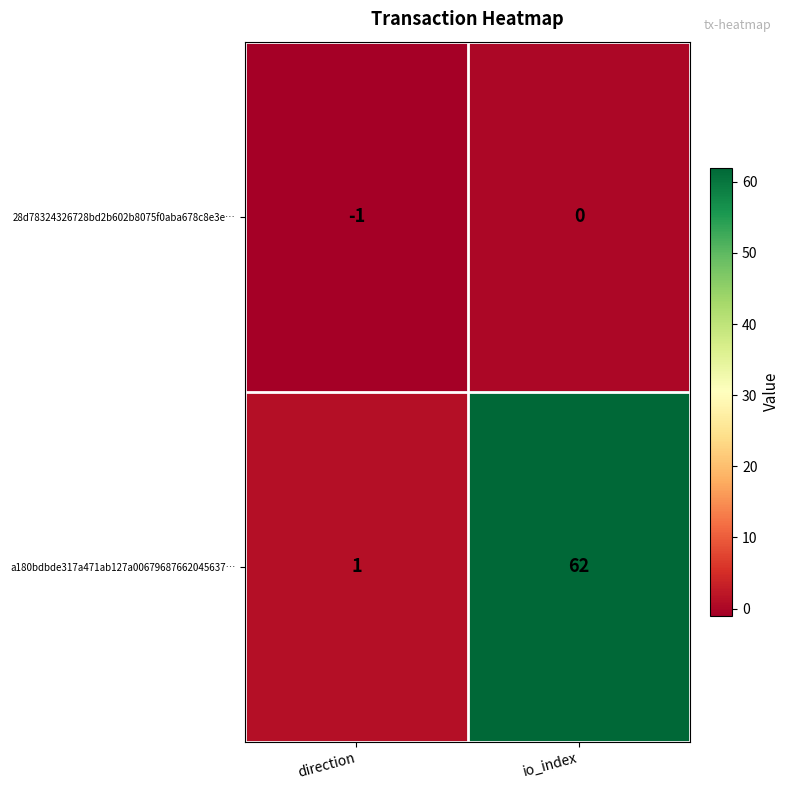

Reading left to right, what are all the values shown in this chart?

28d78324326728bd2b602b8075f0aba678c8e3e…: direction=-1	io_index=0
a180bdbde317a471ab127a00679687662045637…: direction=1	io_index=62